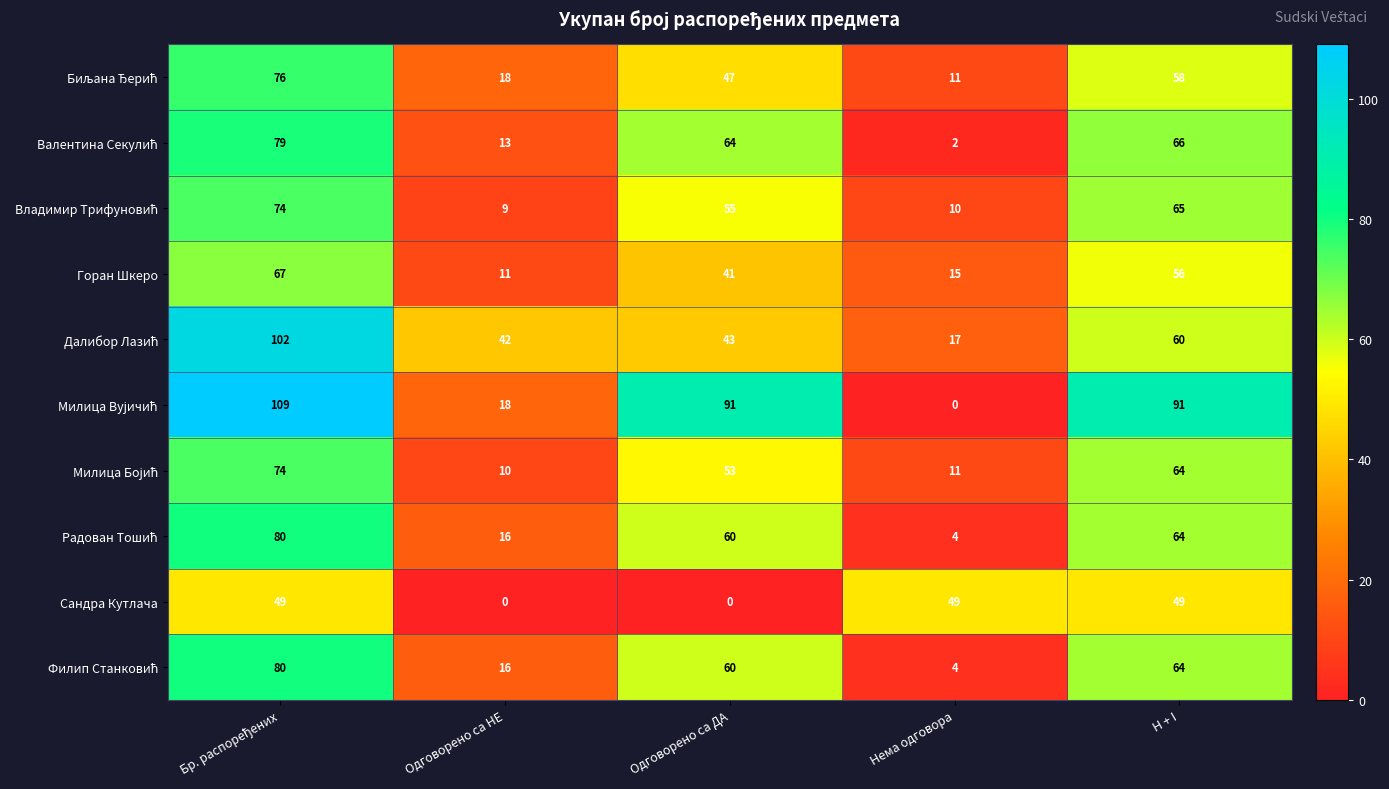

What is the total value across all series at Одговорено са ДА?

514